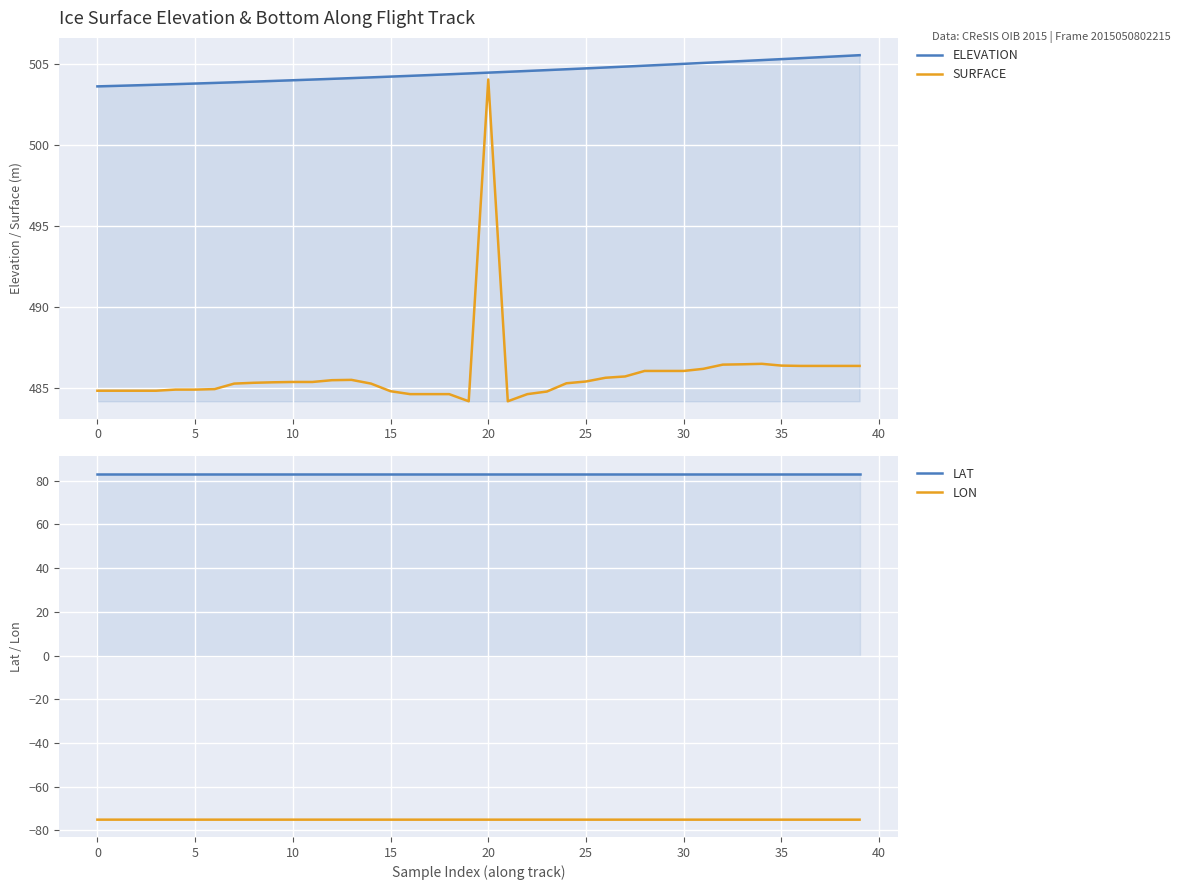

What is the label of the 9th point from the right?

31